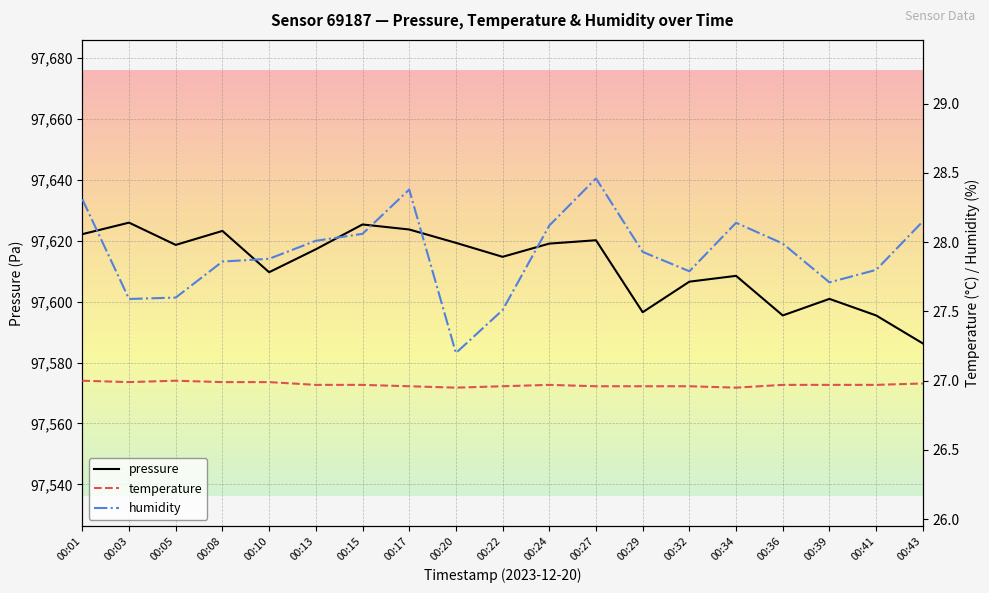

Reading left to right, list all the values displayed in this chart.

pressure: 97622.2	97625.9	97618.6	97623.2	97609.7	97617.2	97625.3	97623.7	97619.3	97614.7	97619.1	97620.2	97596.5	97606.6	97608.5	97595.5	97600.9	97595.5	97586.3
temperature: 27.0	27.0	27.0	27.0	27.0	27.0	27.0	27.0	26.9	27.0	27.0	27.0	27.0	27.0	26.9	27.0	27.0	27.0	27.0
humidity: 28.3	27.6	27.6	27.9	27.9	28.0	28.1	28.4	27.2	27.5	28.1	28.5	27.9	27.8	28.1	28.0	27.7	27.8	28.1